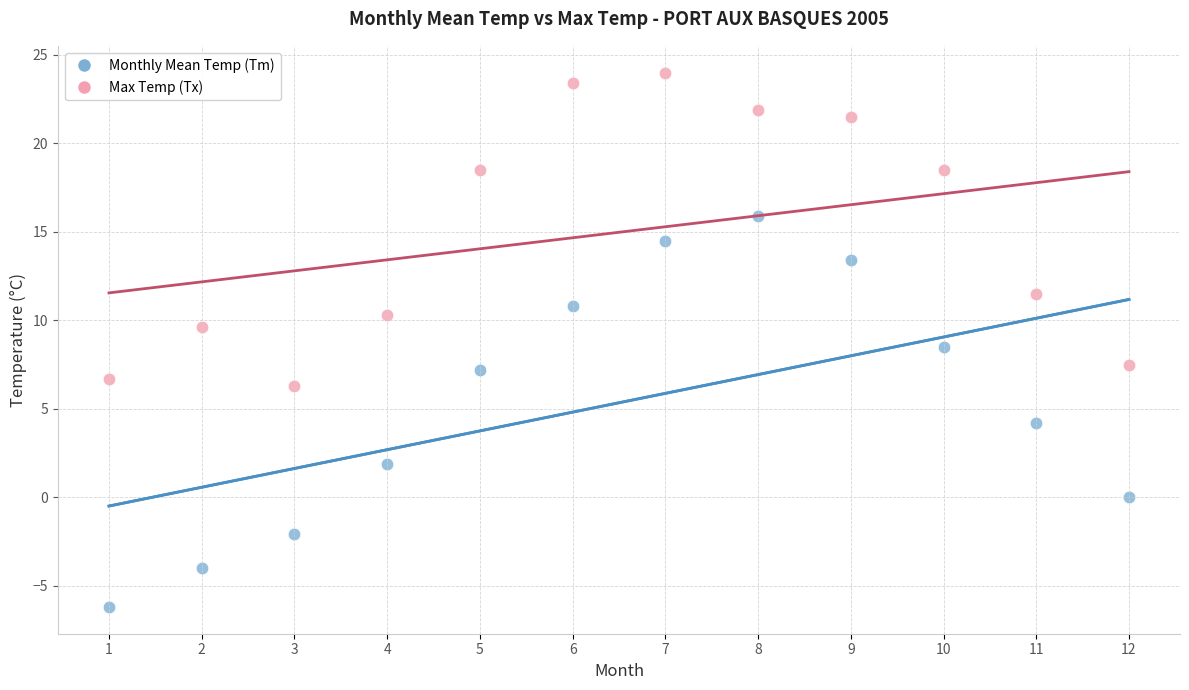

Across all data points, what is the range of Y values (max minus min)?

30.2